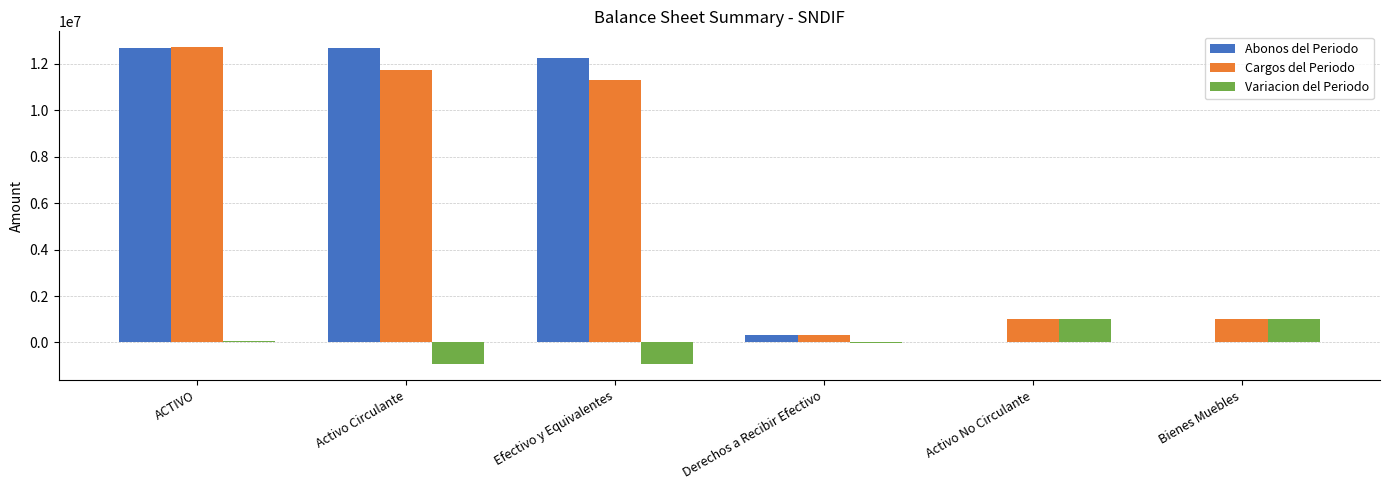

At which label does Cargos del Periodo first exceed 11299657?

ACTIVO